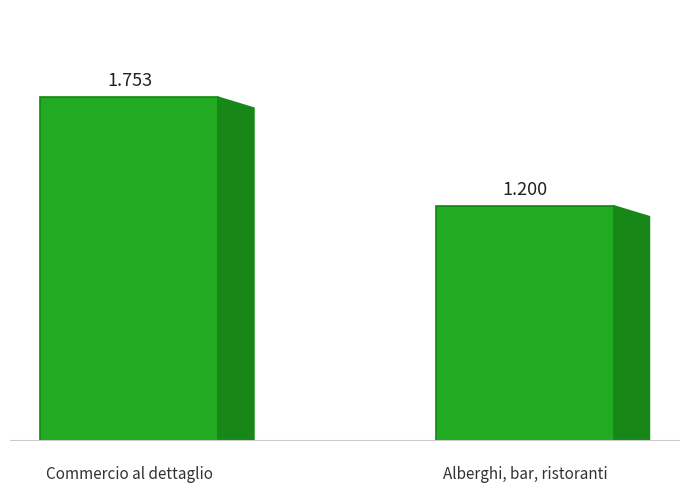

Which label corresponds to the largest value in the chart?

Commercio al dettaglio